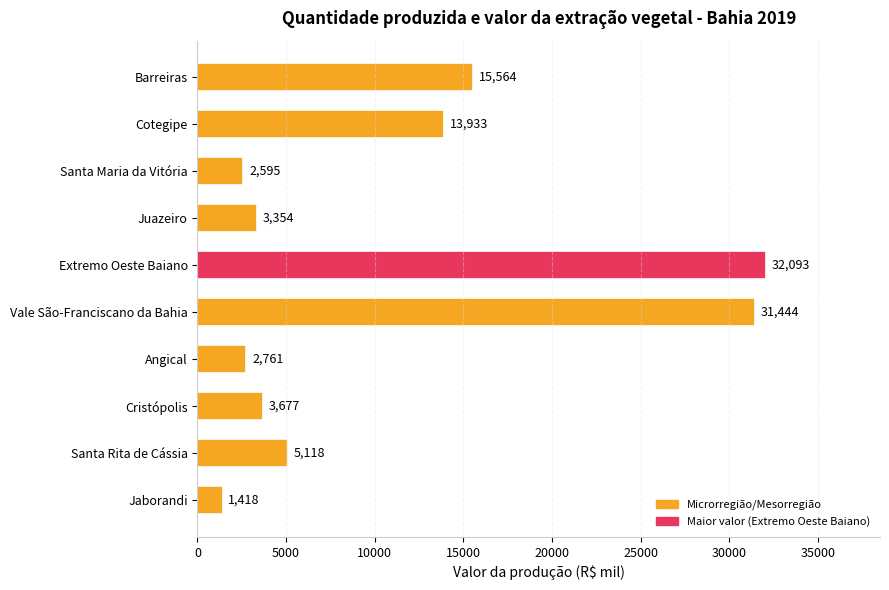

Is it true that the value at Santa Rita de Cássia is 1241?

False